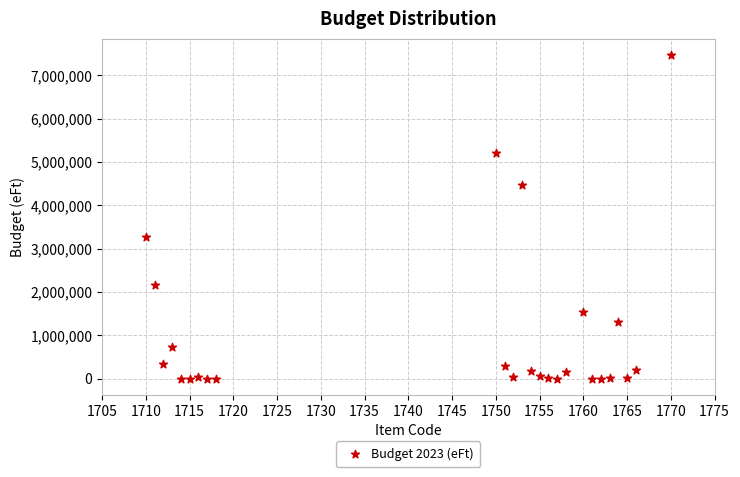

What is the range of X values (max minus min)?

60